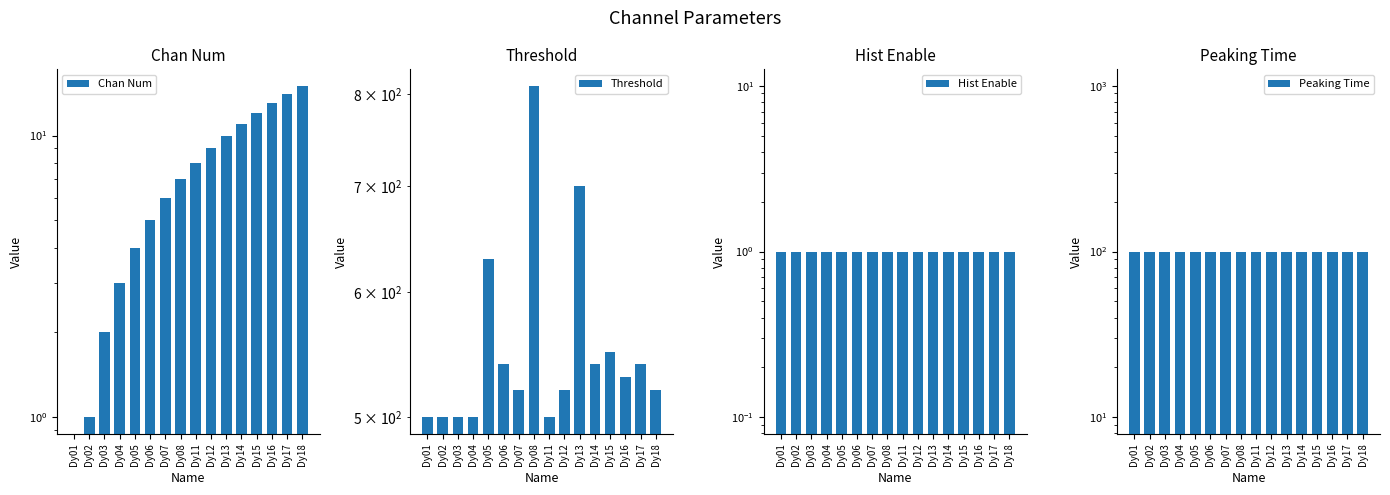

How many values in the Threshold series are below 530?

8